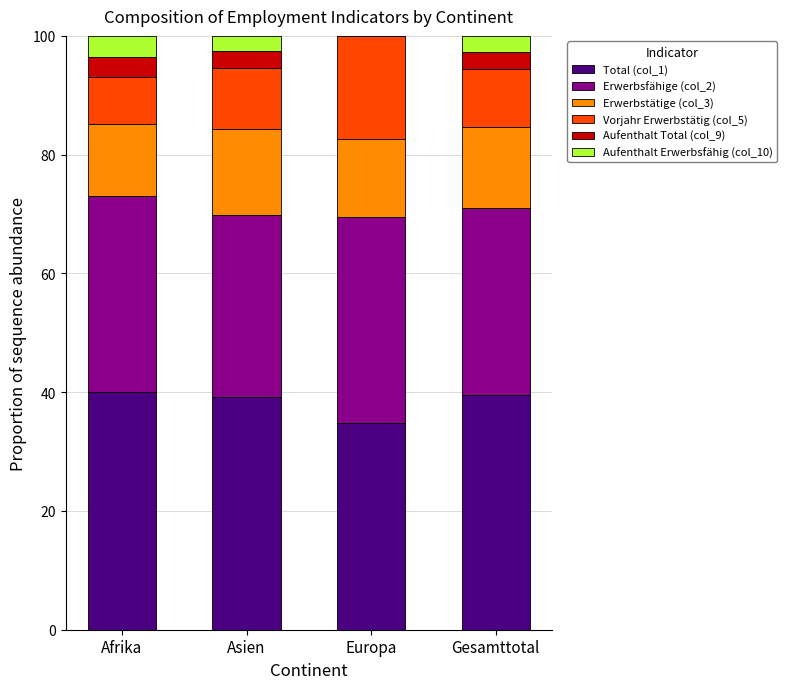

Are the bars horizontal?

No